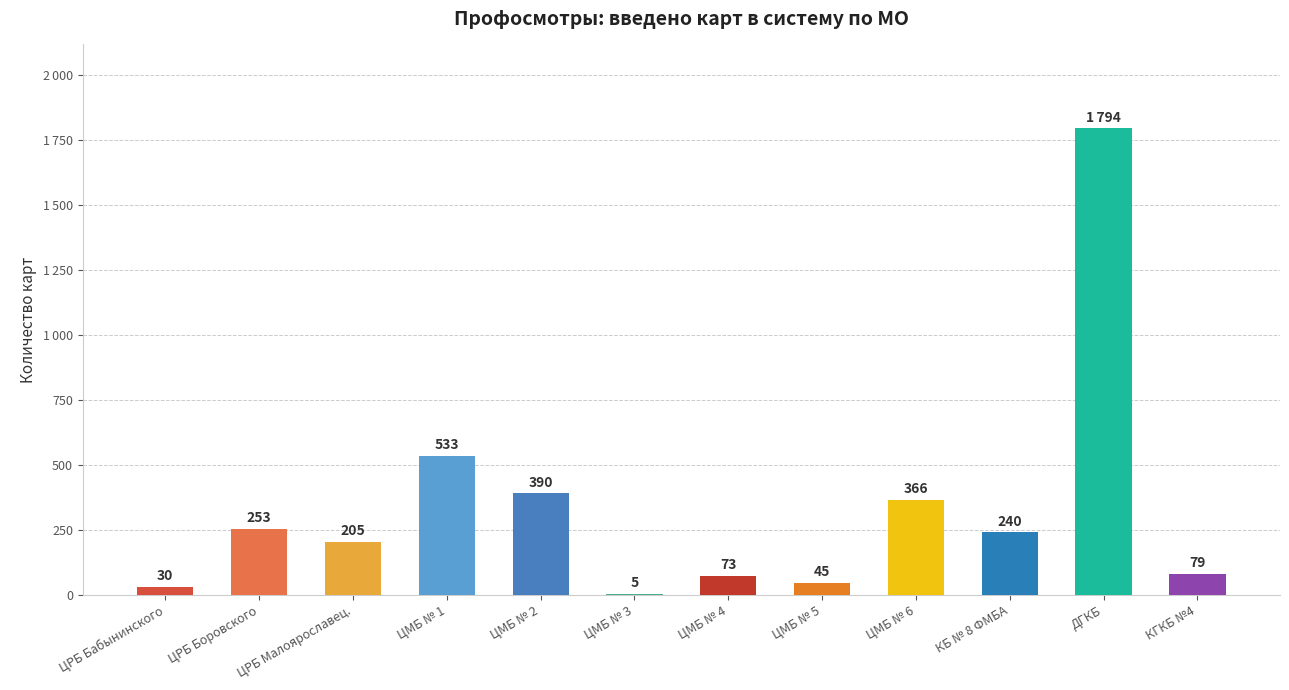

What is the difference between the second highest and minimum values?

528